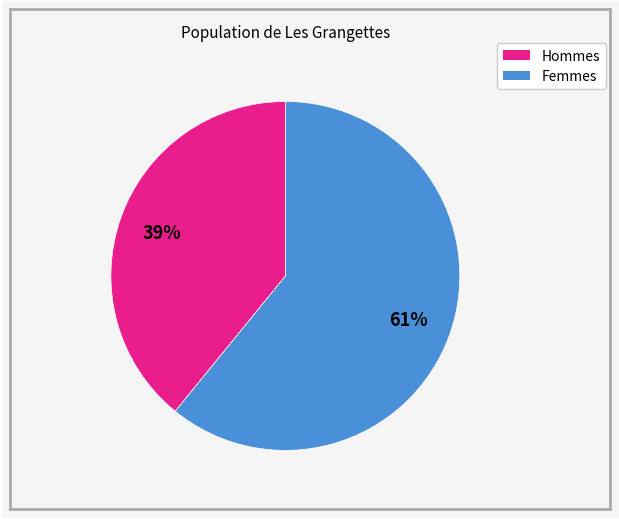

To the nearest percent, what is the difference between the largest and smallest slice percentages?

22%